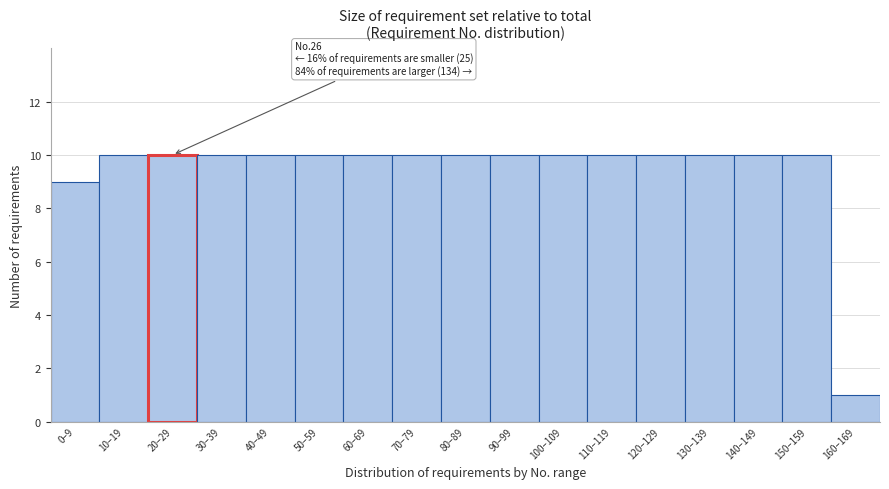

Reading left to right, transcribe all the data shown in this chart.

0–9=9	10–19=10	20–29=10	30–39=10	40–49=10	50–59=10	60–69=10	70–79=10	80–89=10	90–99=10	100–109=10	110–119=10	120–129=10	130–139=10	140–149=10	150–159=10	160–169=1